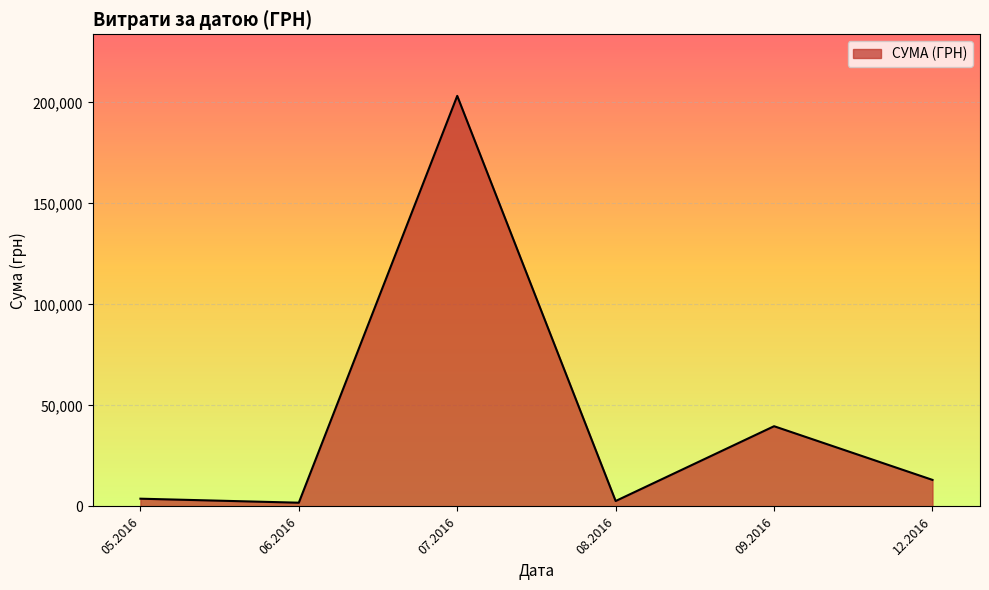

The value at 07.2016 is 203240.9. True or false?

True